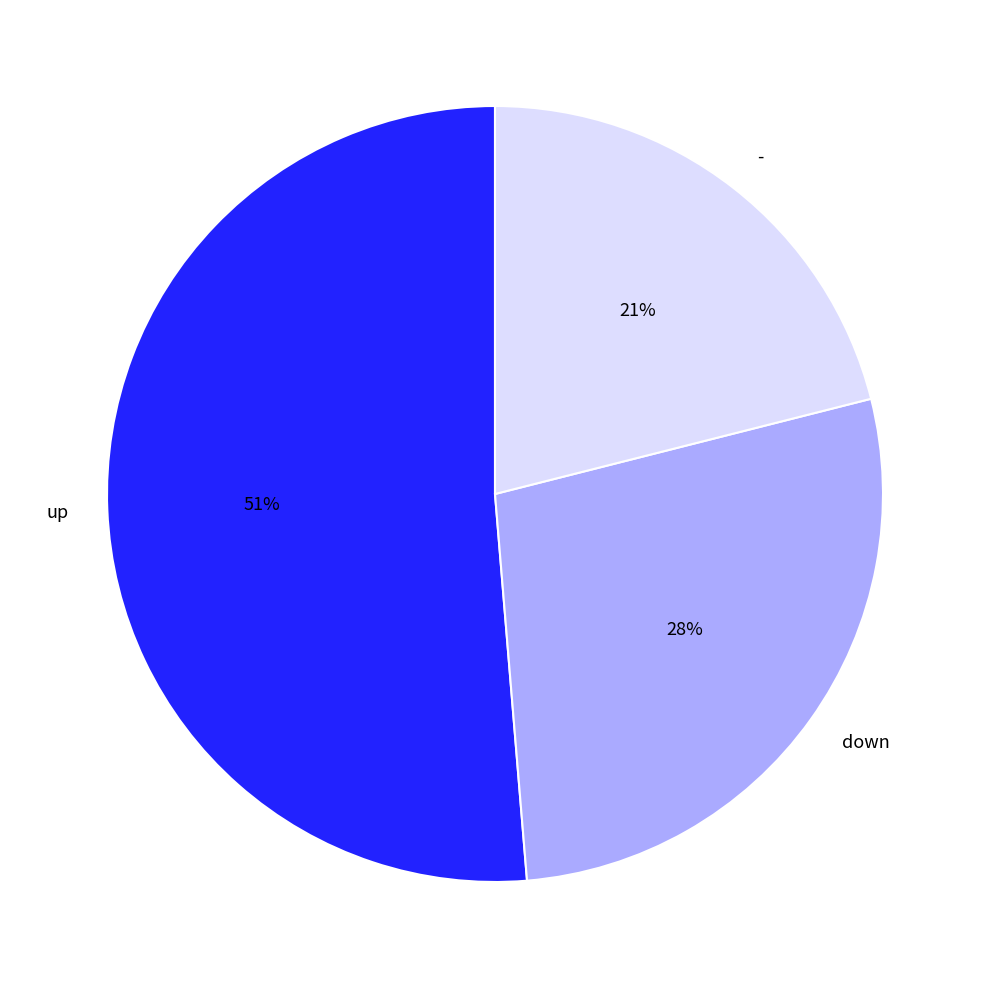

Approximately how many times larger is the value at down compared to -?

1.3